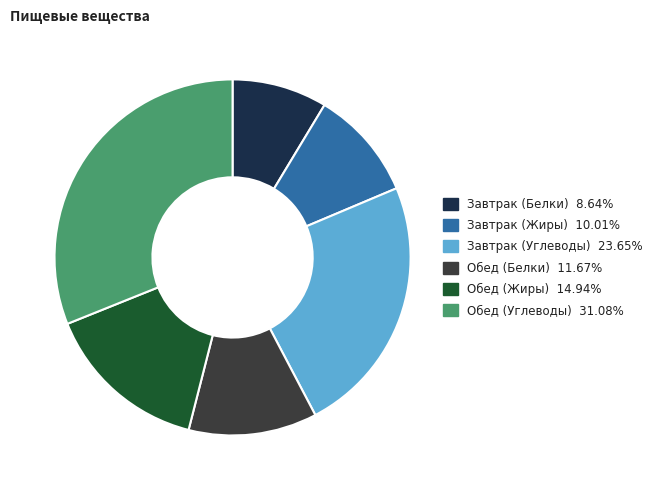

What is the smallest slice in the pie chart?

Завтрак (Белки)